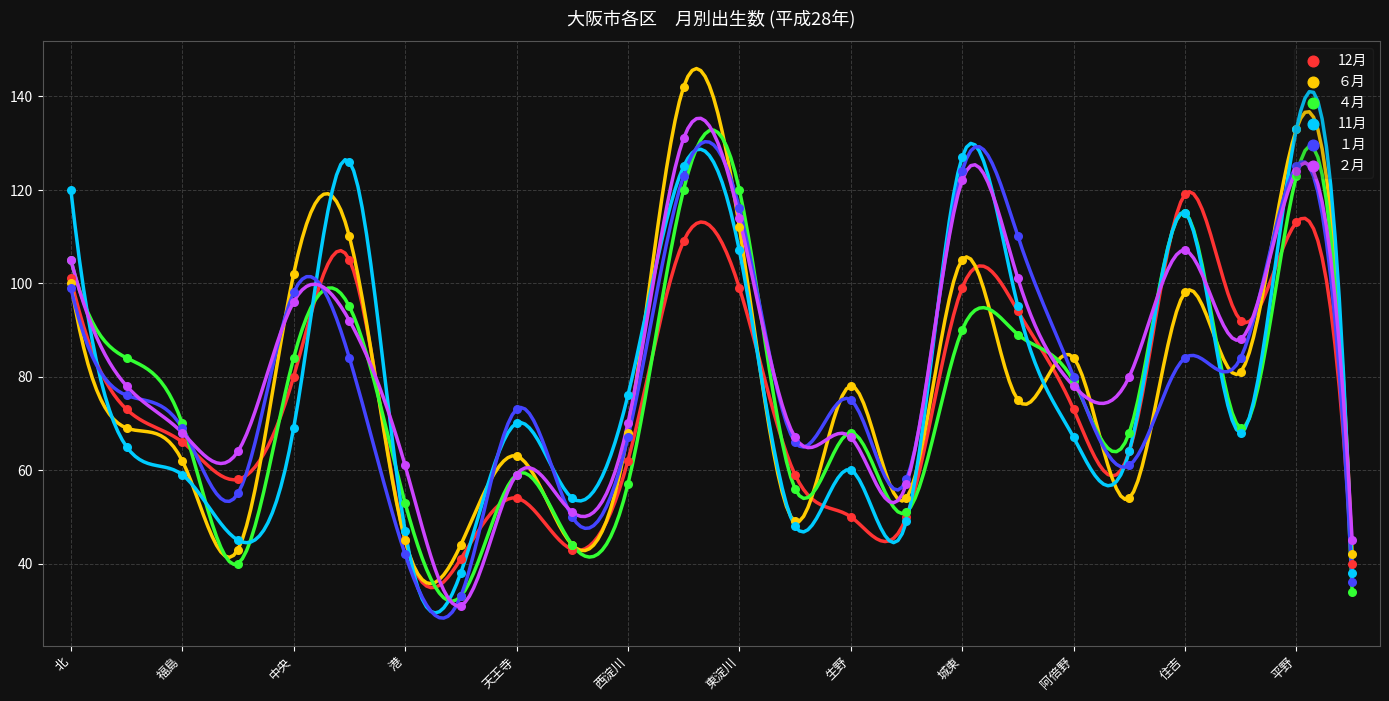

At which category is the sum across all series the highest?

平野